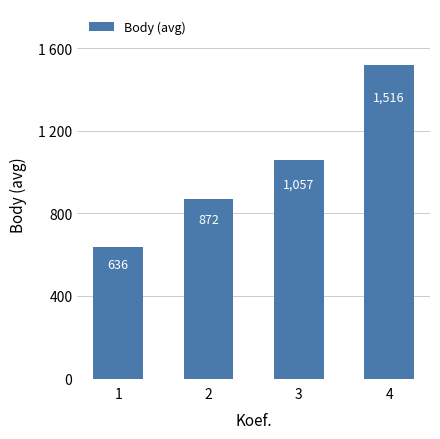

Reading left to right, list all the values displayed in this chart.

1=635.8	2=871.7	3=1057.0	4=1516.5